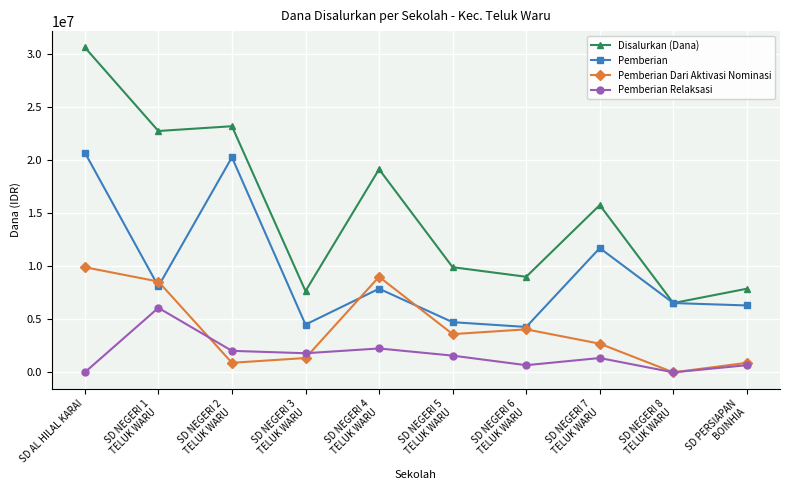

What is the sum of the Pemberian Relaksasi values at SD PERSIAPAN
BOINHIA and SD NEGERI 5
TELUK WARU?

2250000